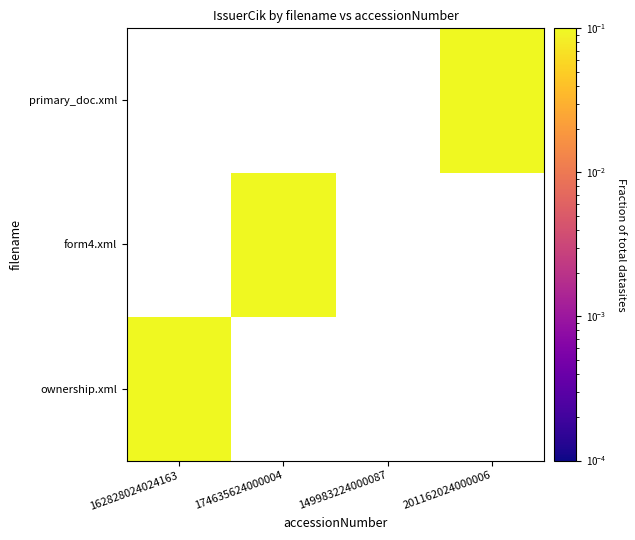

The value of primary_doc.xml at 201162024000006 is 0.6. True or false?

False